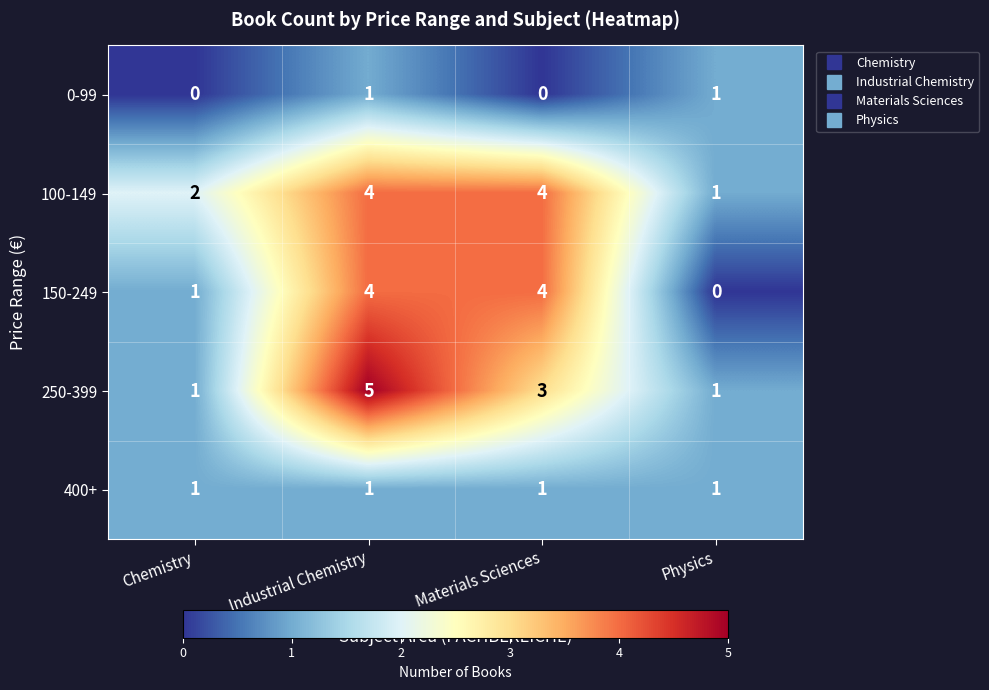

What is the sum of the 150-249 values at Physics and Materials Sciences?

4